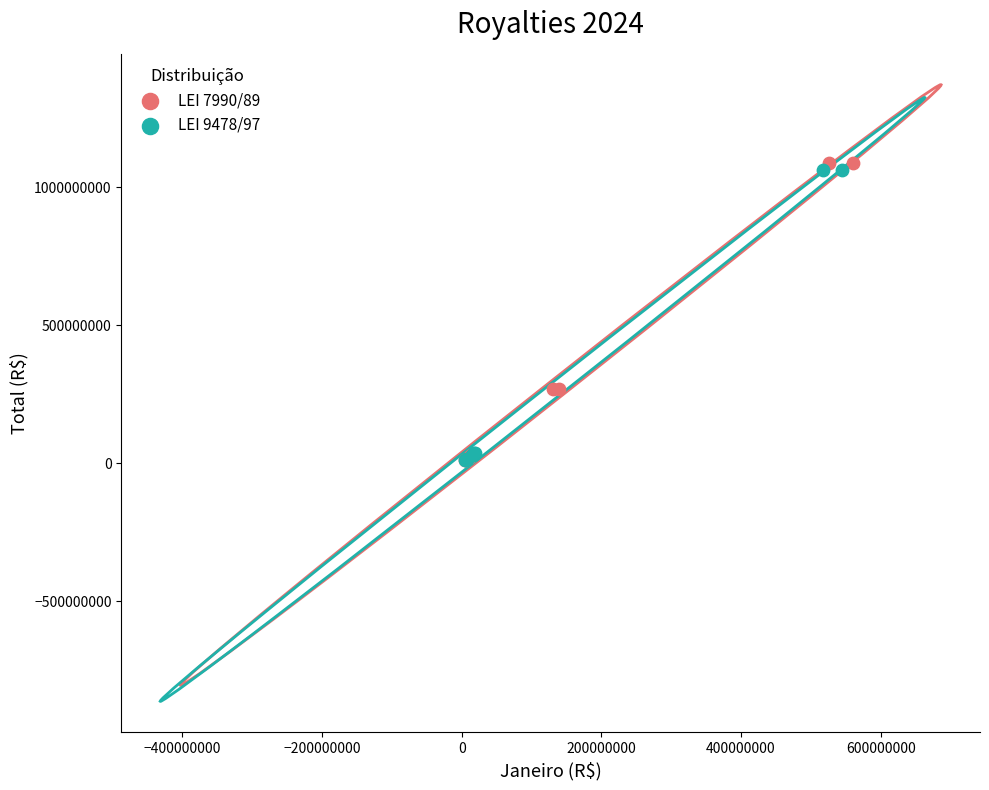

Which series has the widest spread of Y values?

LEI 7990/89